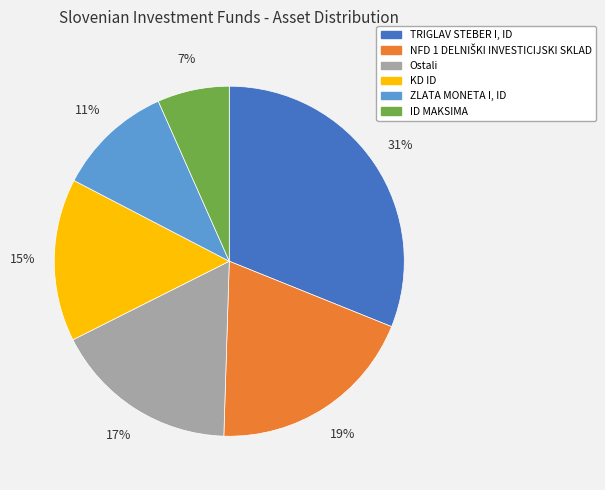

Does any single category account for the majority?

No